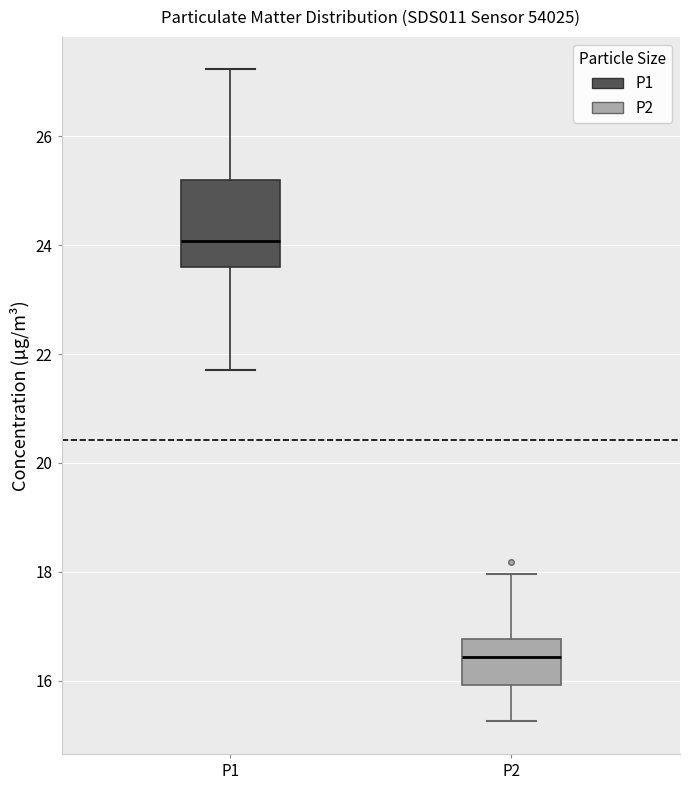

Which box's median line is the highest?

P1